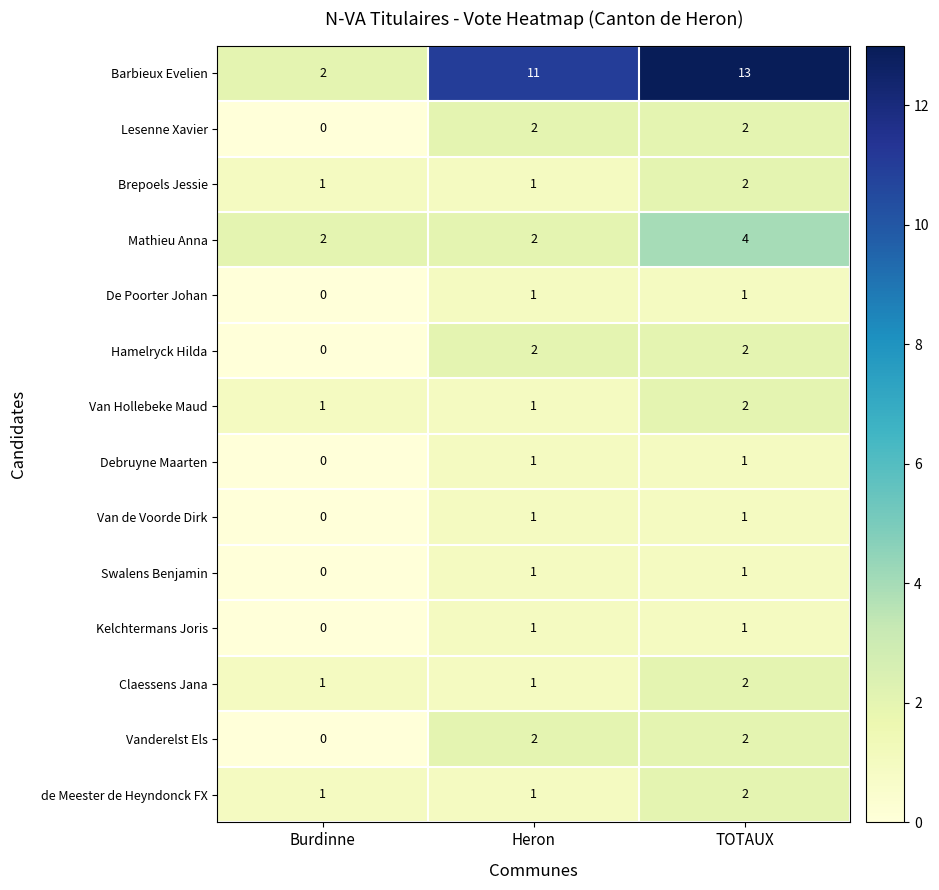

What is the difference between the highest and lowest values at TOTAUX?

12